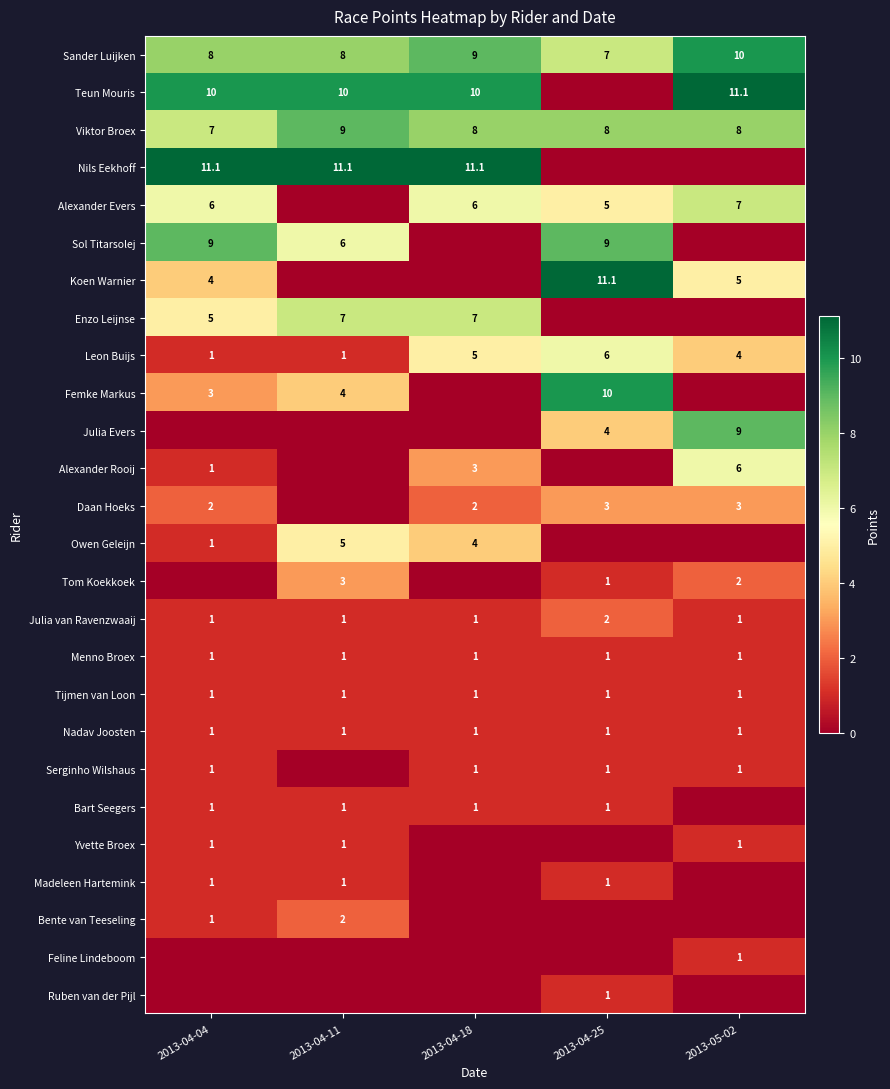

What is the sum of the Viktor Broex values at 2013-05-02 and 2013-04-18?

16.0